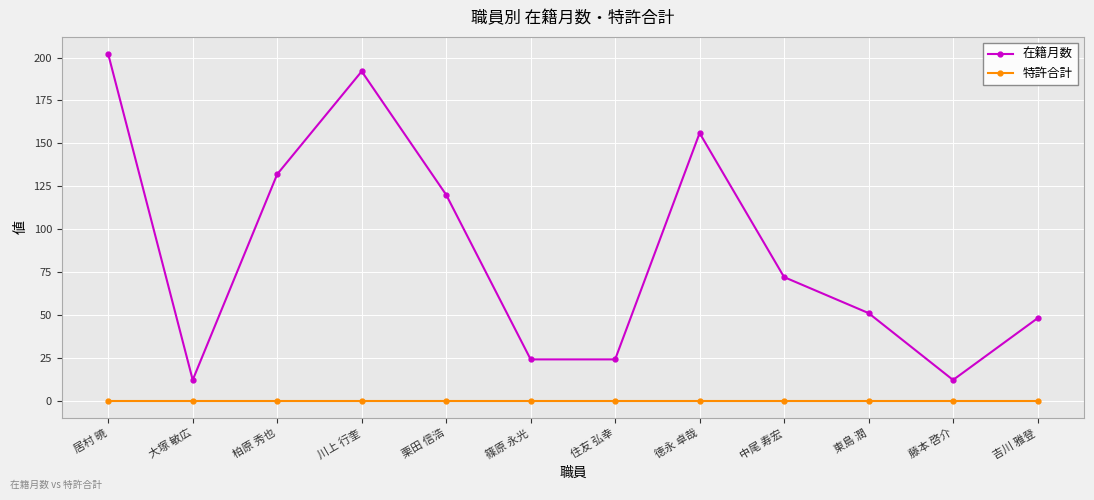

What is the lowest value of the 在籍月数 series?

12